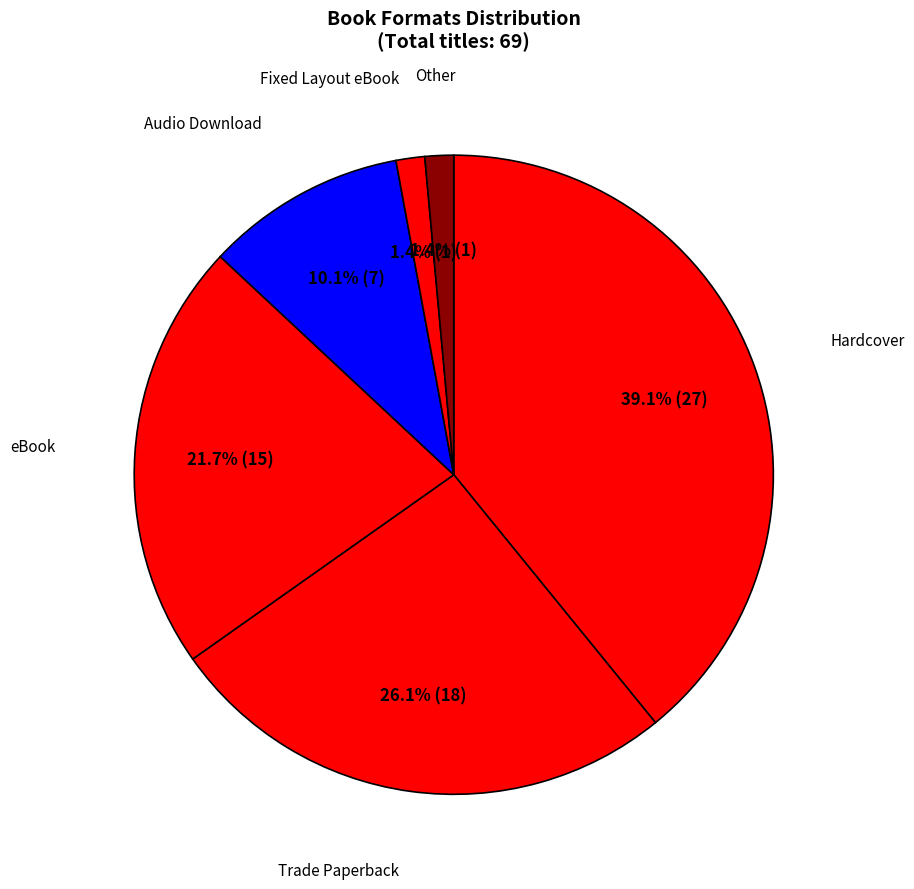

How many slices are in this pie chart?

6